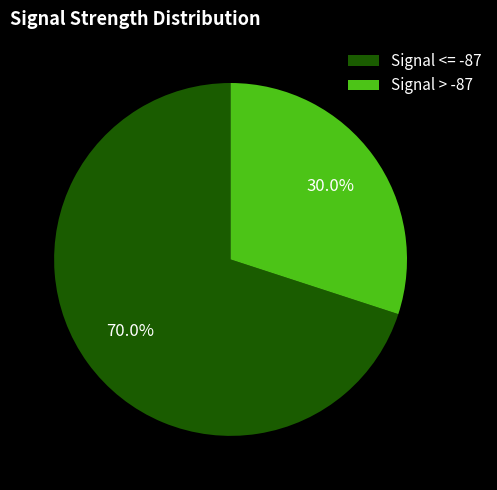

What is the largest slice in the pie chart?

Signal <= -87